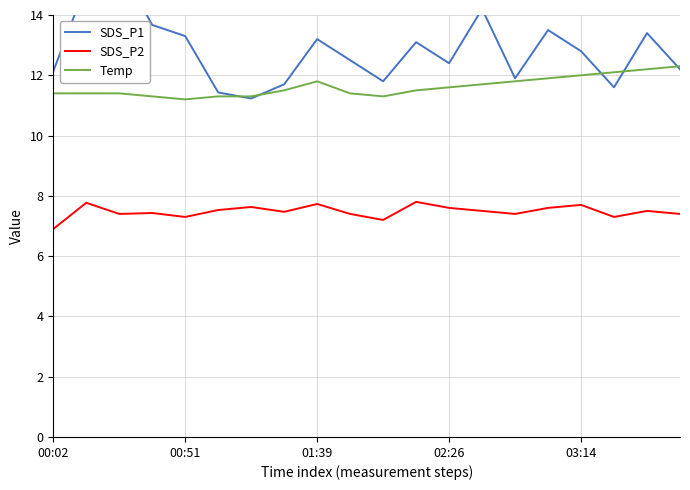

At how many categories does at least one series exceed 11?

20